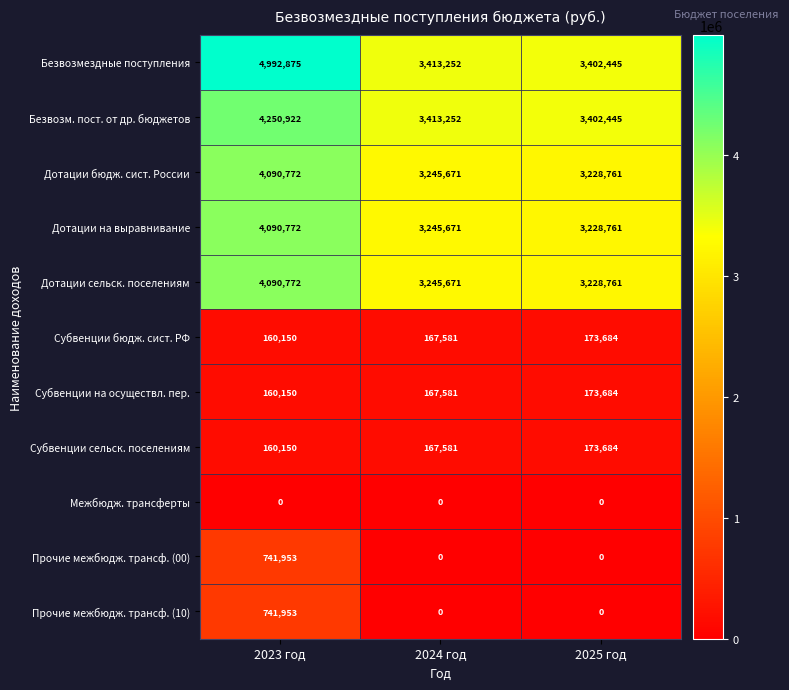

Which series has the largest total across all categories?

Безвозмездные поступления